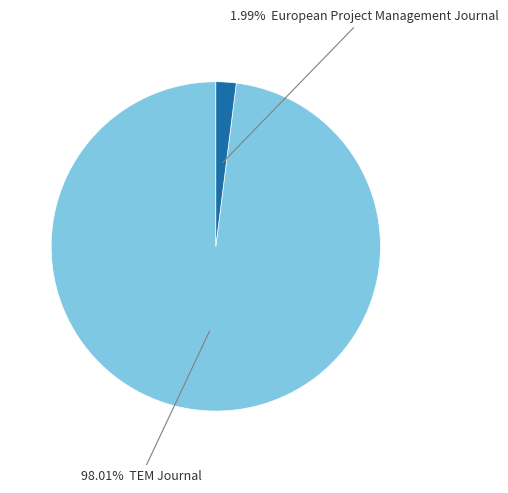

Does any single category account for the majority?

Yes